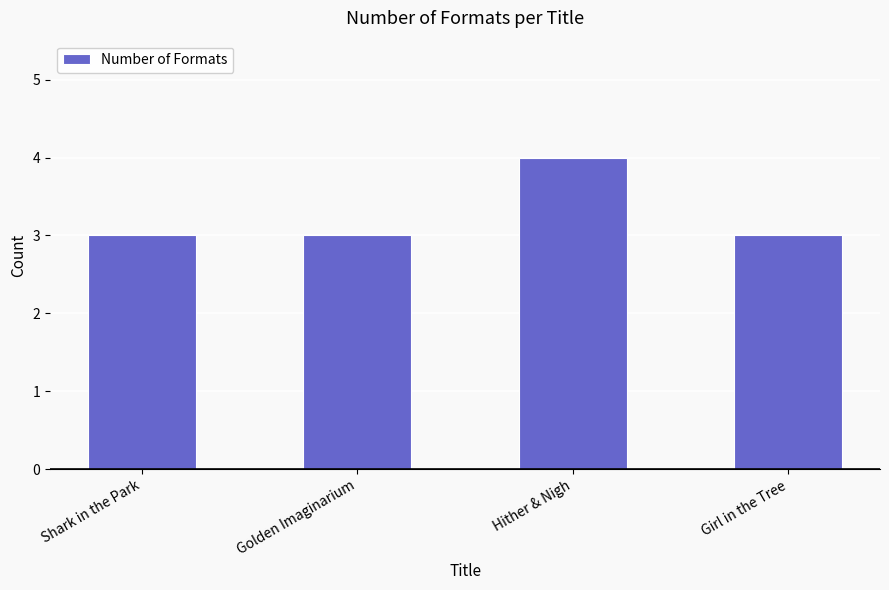

What is the minimum value shown in the chart?

3